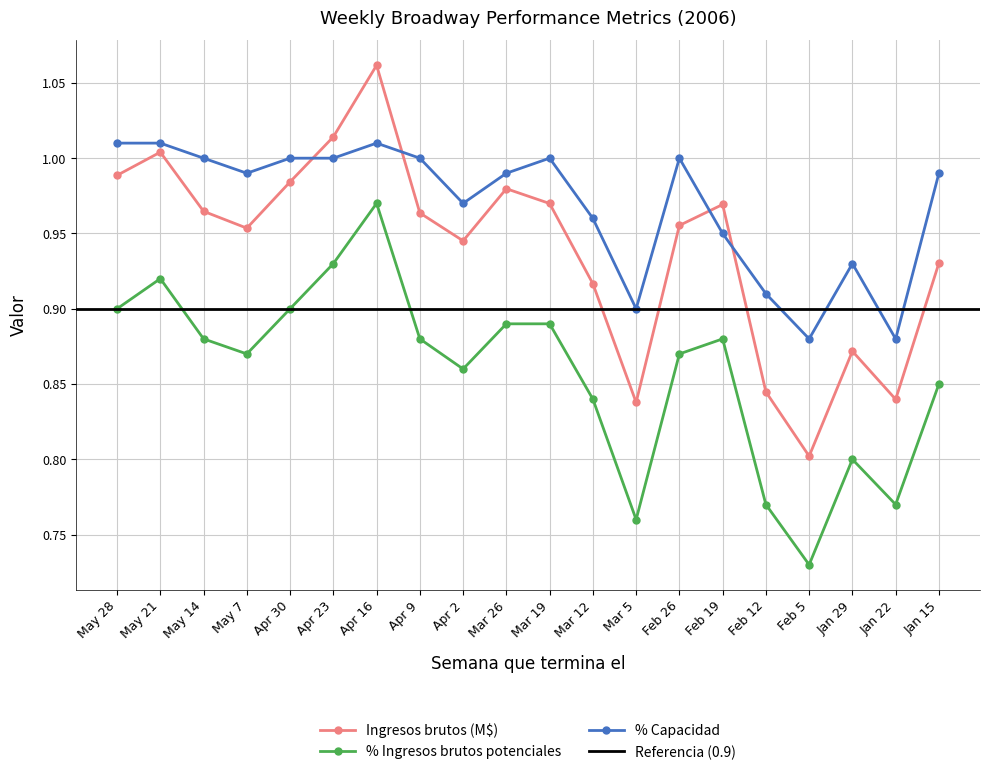

Where is % Ingresos brutos potenciales nearest to the value 0?

Feb 5